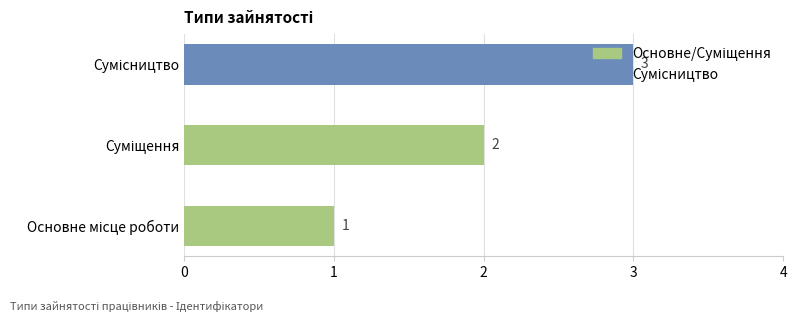

How many values are between 1 and 3?

3